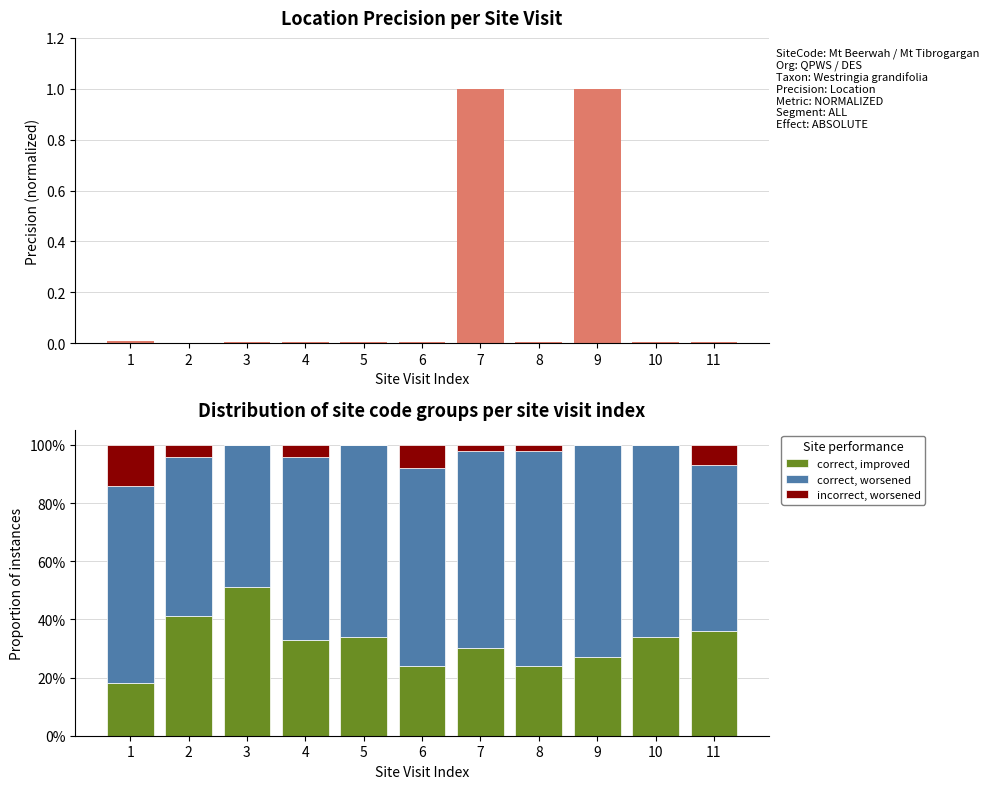

At which label does incorrect, worsened reach its peak?

1